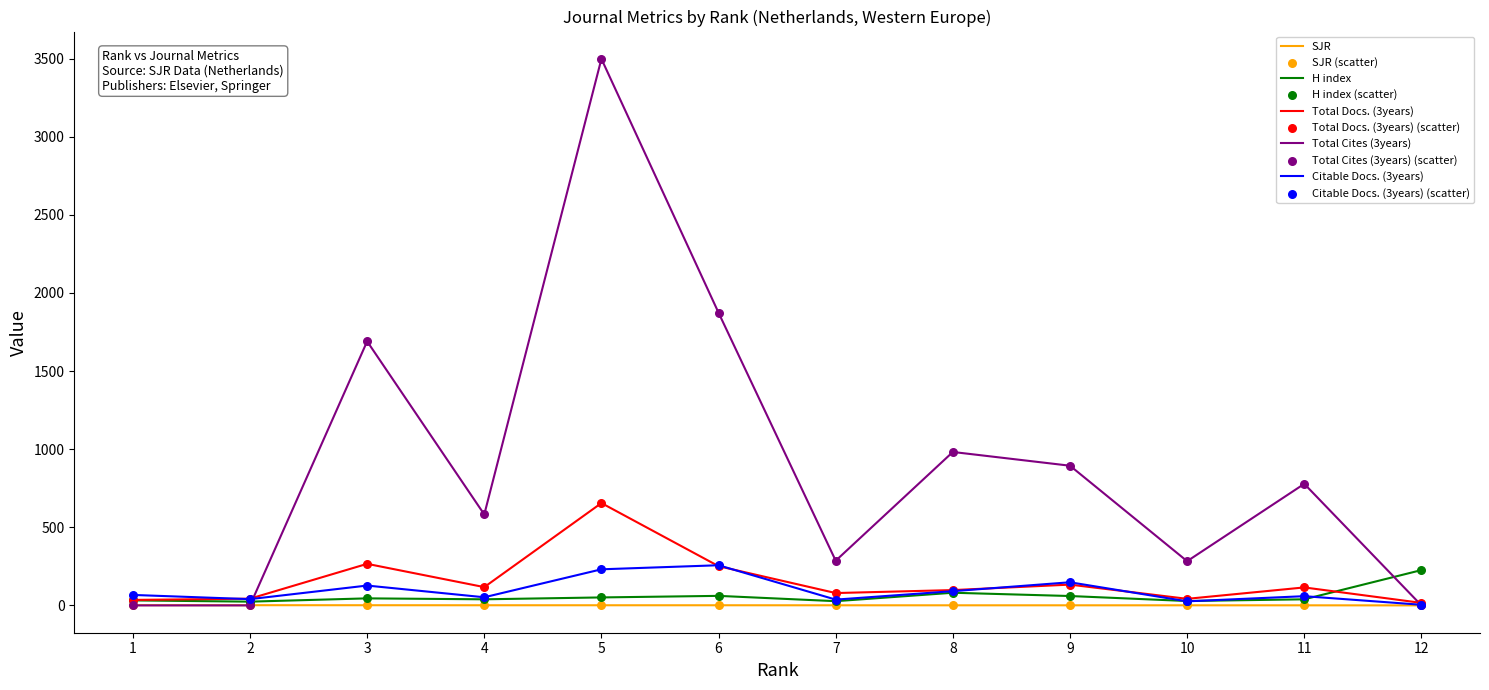

At how many categories does at least one series exceed 1743?

2